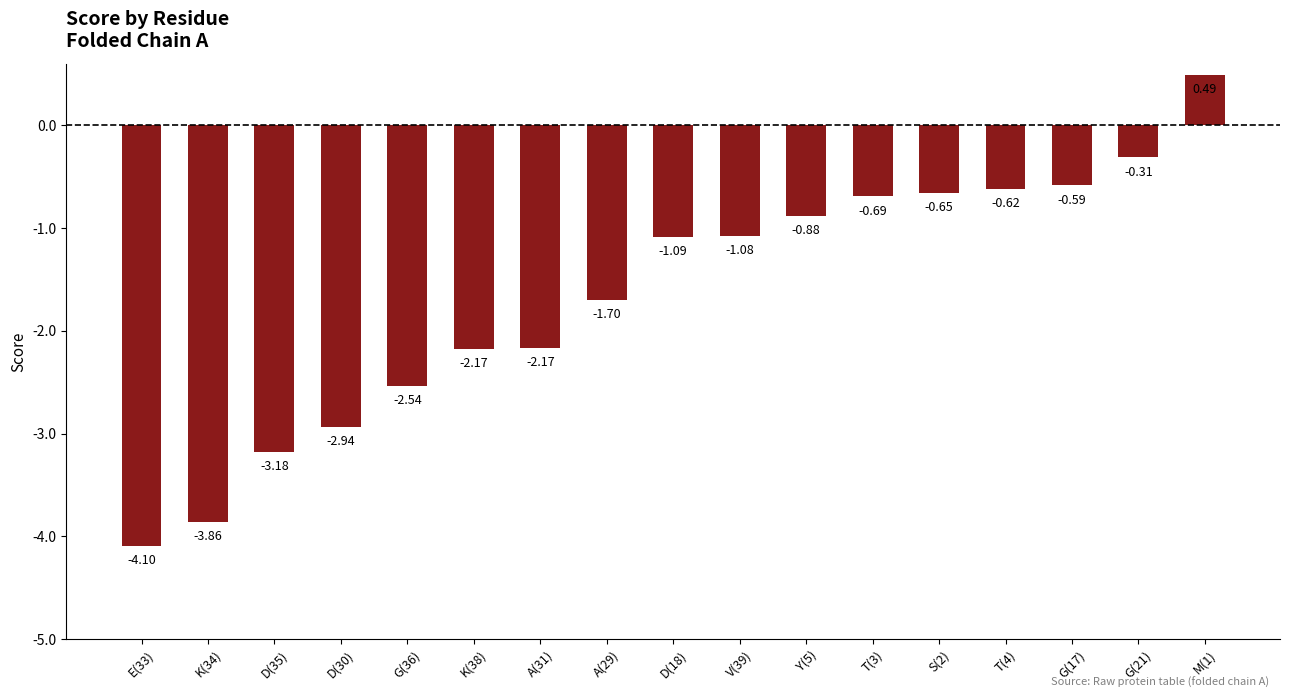

Where is the data nearest to the value -1?

V(39)